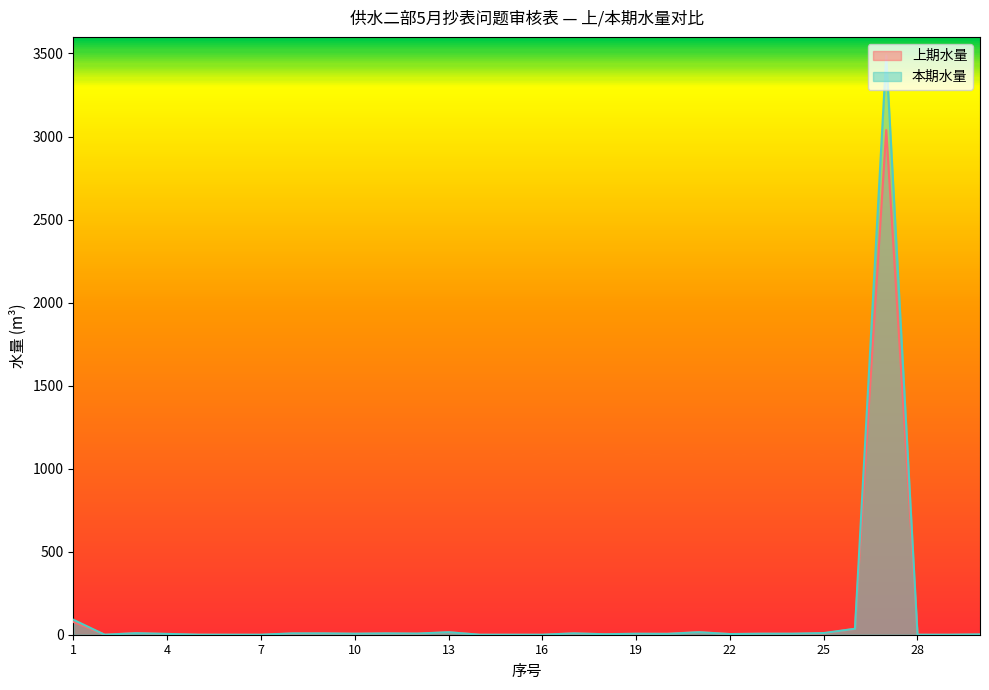

At 25, list the series in order from smallest to largest.

上期水量, 本期水量